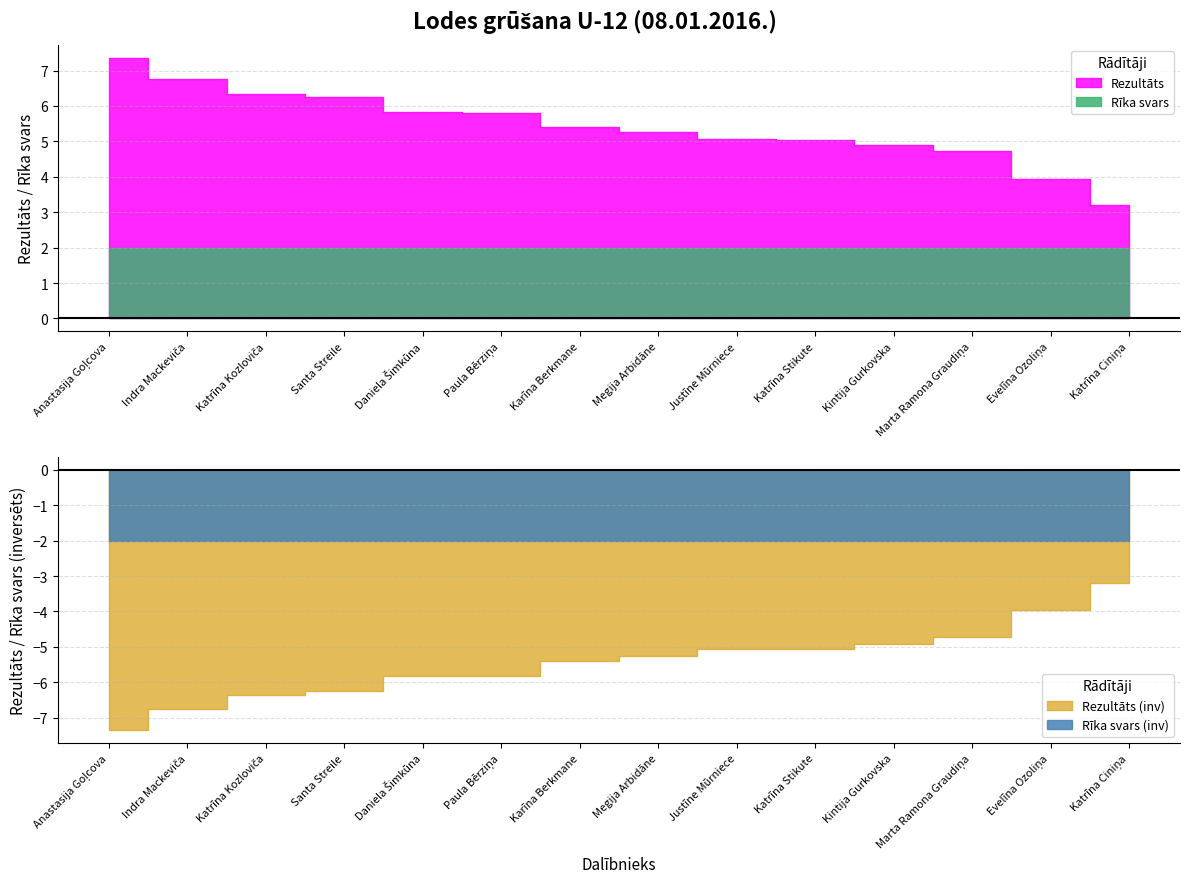

True or false: Rezultāts and Rīka svars intersect in this chart.

False